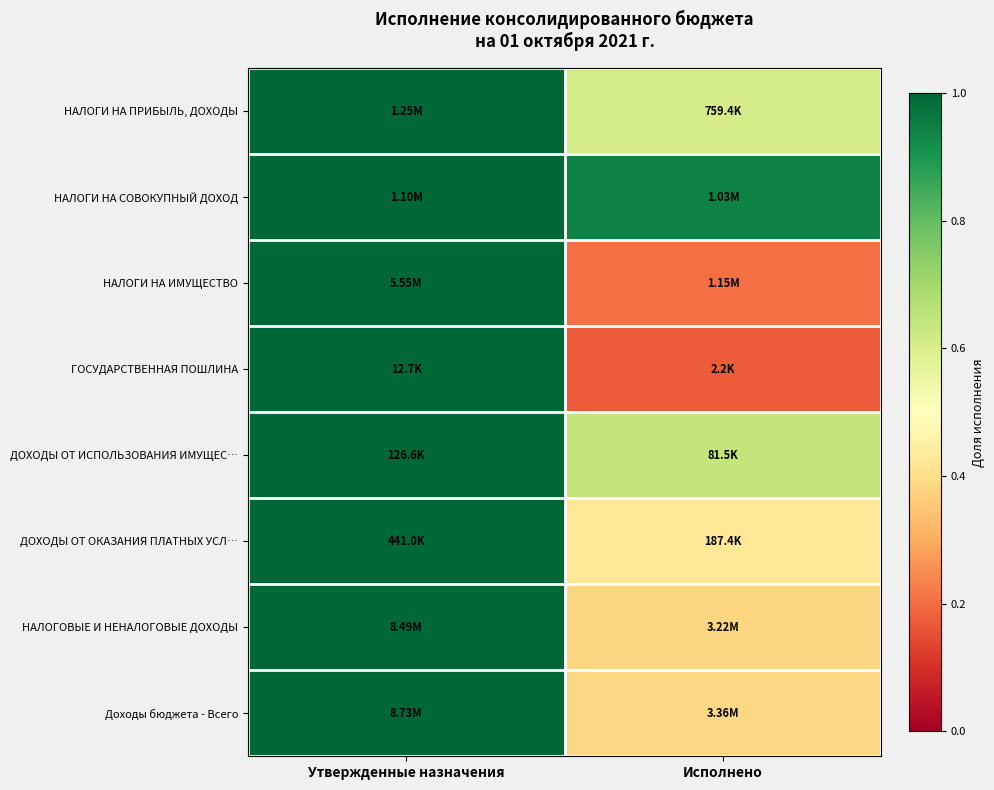

At how many categories does at least one series exceed 0?

2